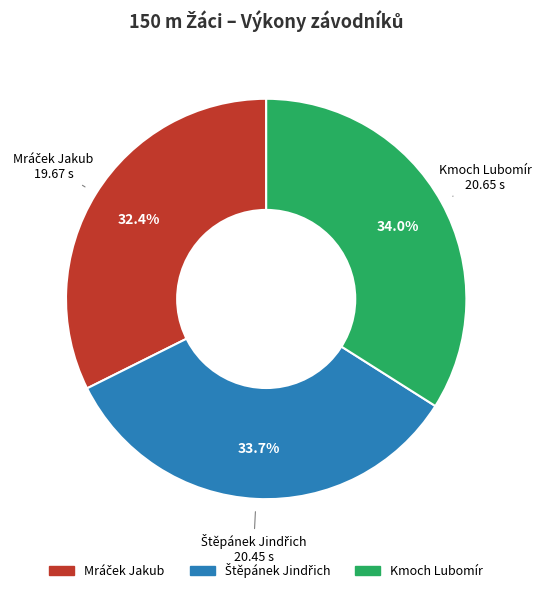

Does Kmoch Lubomír account for over 50% of the chart?

No